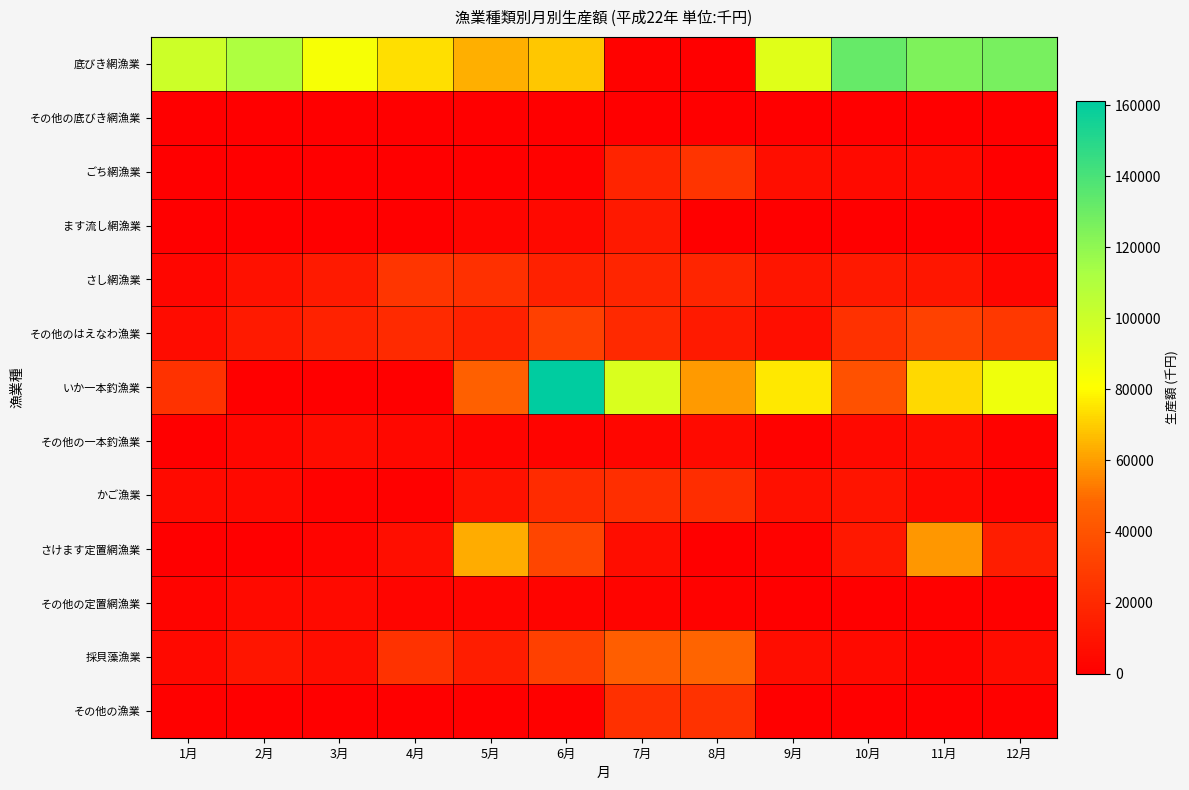

At which category is the sum across all series the highest?

6月